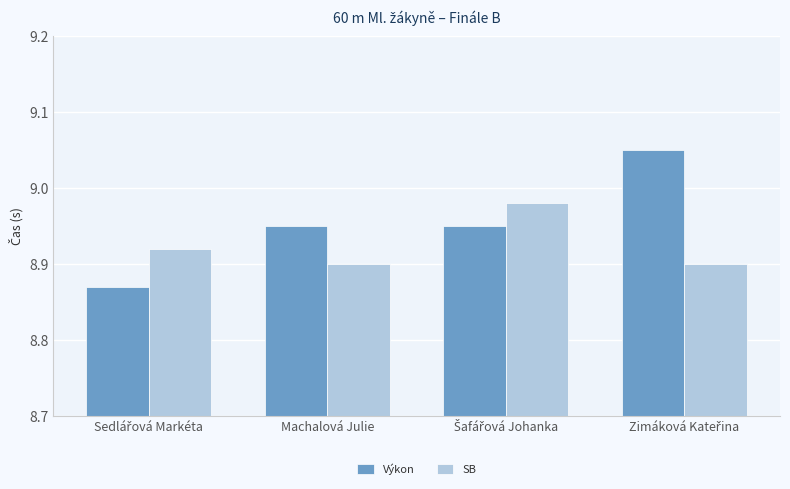

Which series has the largest range (max minus min)?

Výkon